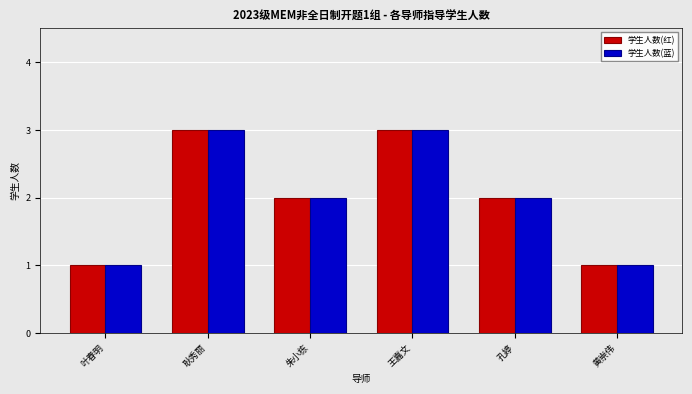

What is the greatest value displayed?

3